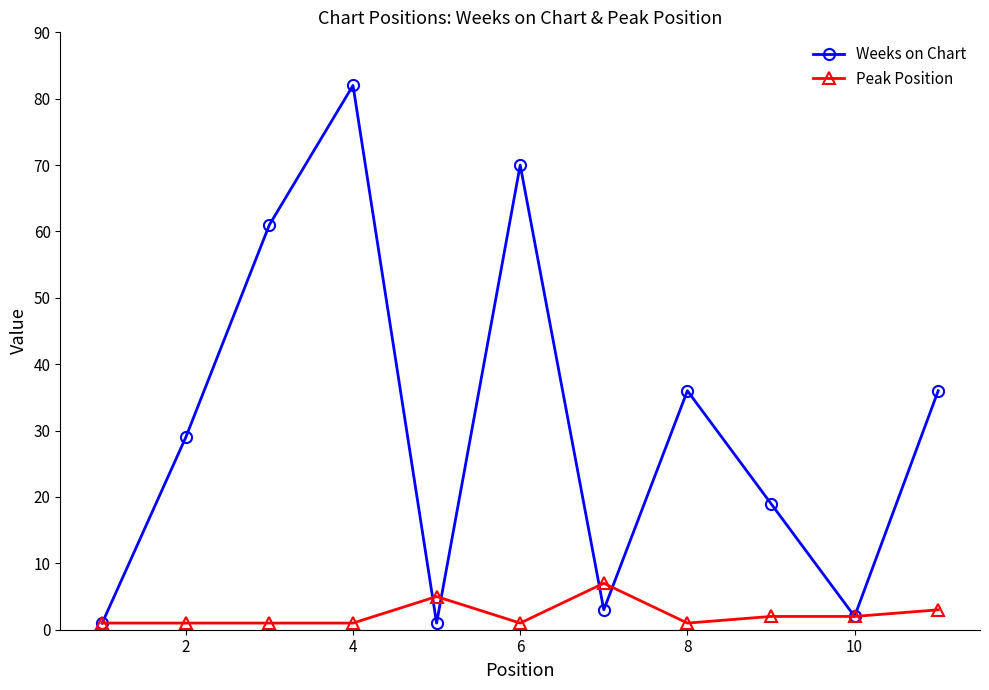

Which series has the largest total across all categories?

Weeks on Chart